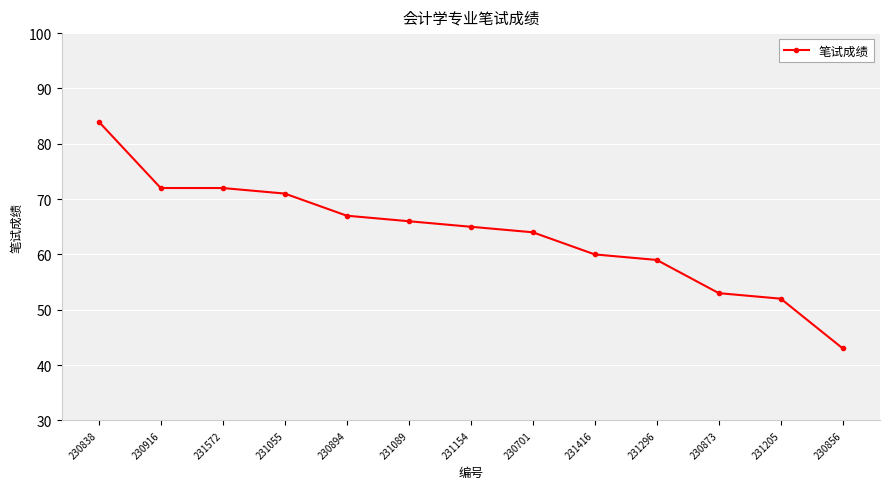

What is the label of the 12th point from the left?

231205